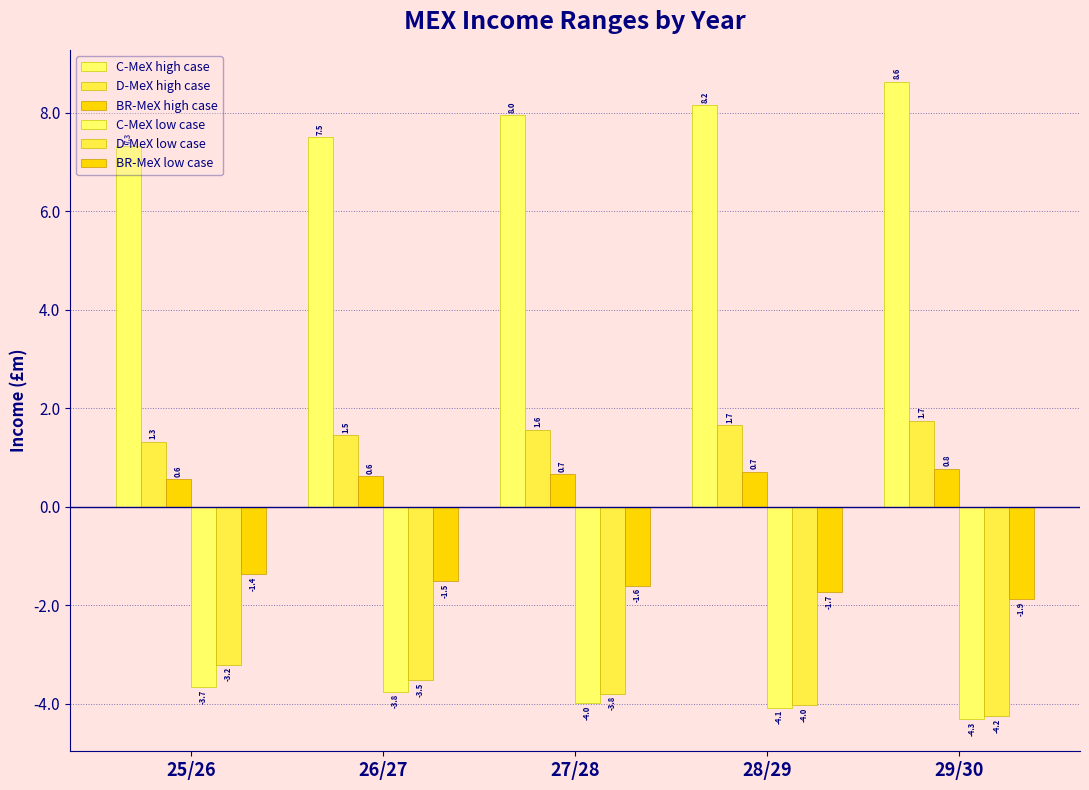

What is the difference between the highest and lowest values at 28/29?

12.2